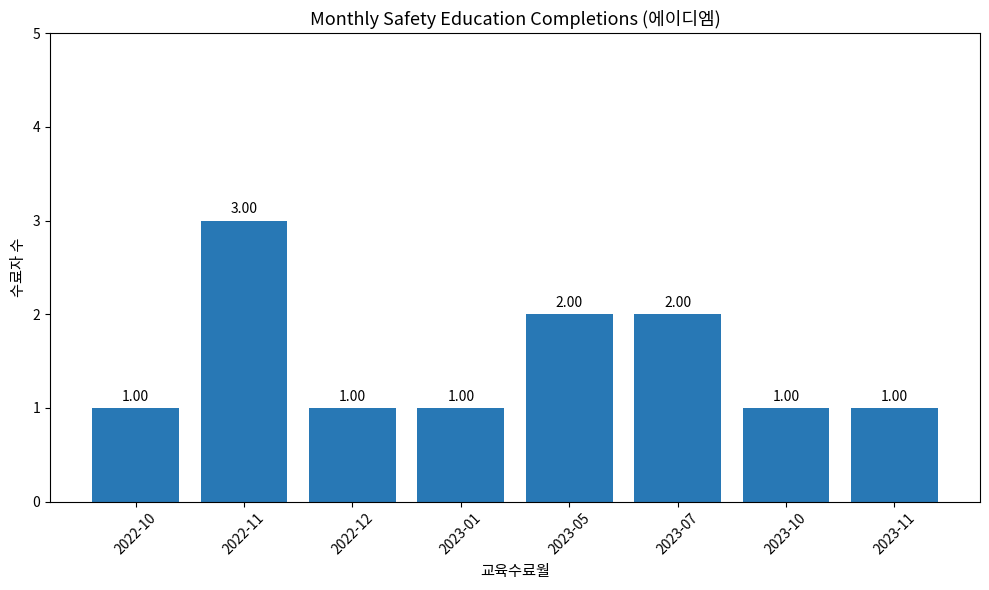

What is the change in value from 2022-12 to 2023-05?

+1